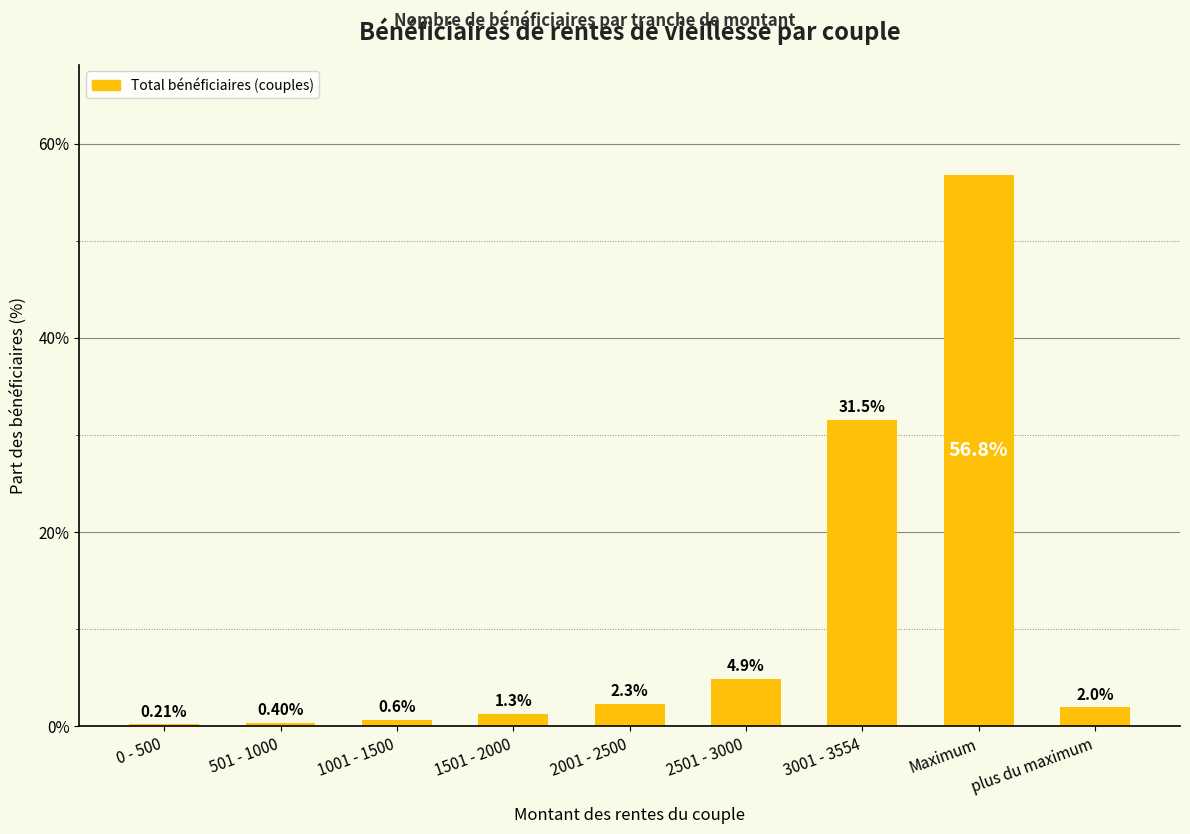

The value at 1001 - 1500 is 0.6. True or false?

True